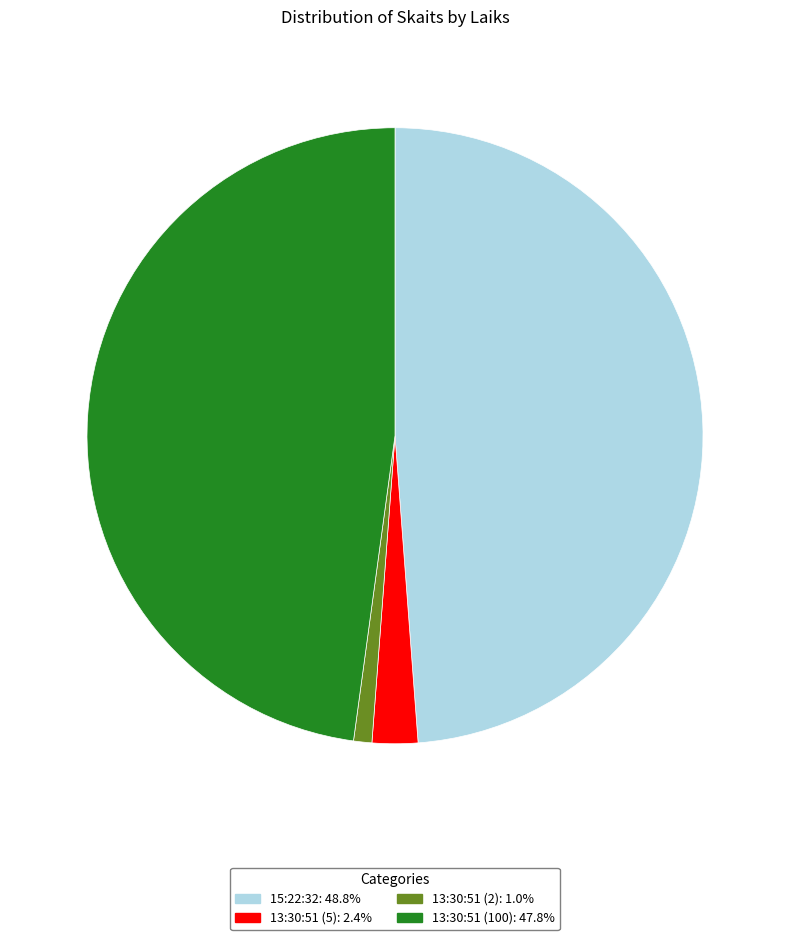

Combined, do 13:30:51 (5): 2.4% and 13:30:51 (2): 1.0% account for over 50%?

No